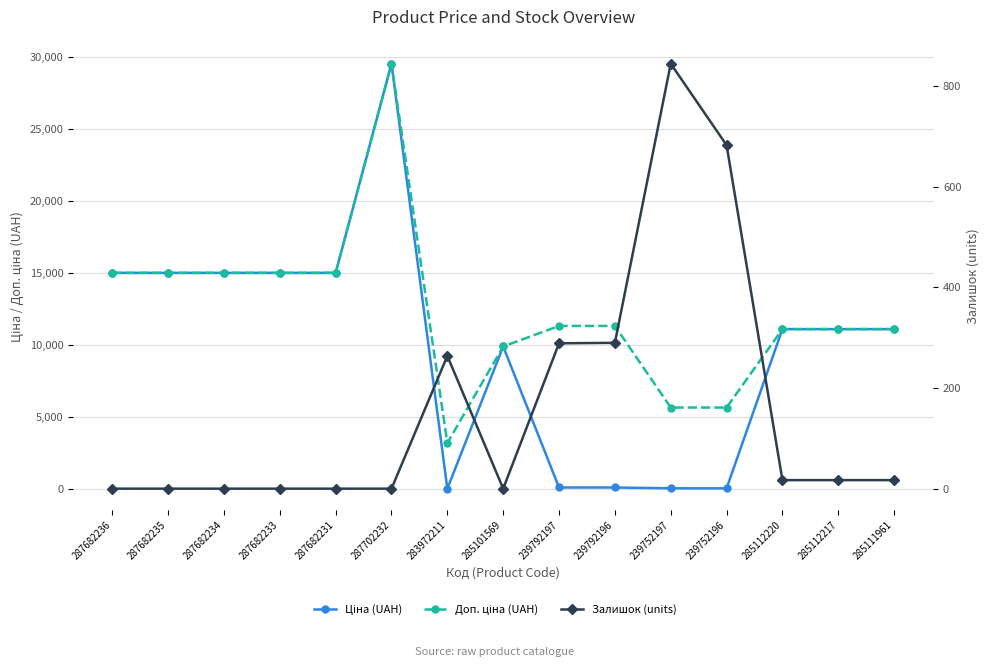

Which category has the lowest value in the Ціна (UAH) series?

283972211